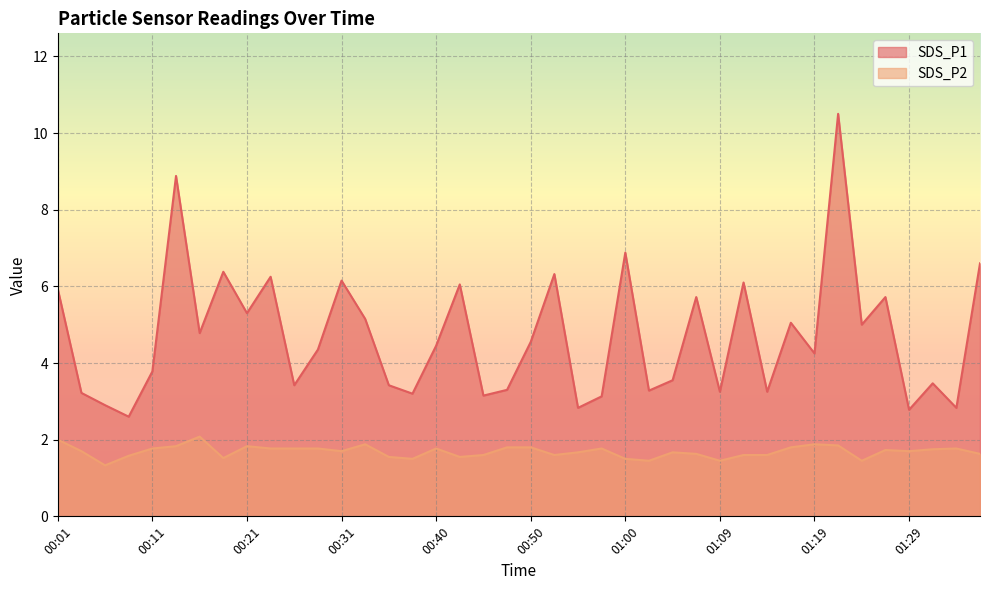

True or false: SDS_P1 has more than 0 interior local peaks.

True